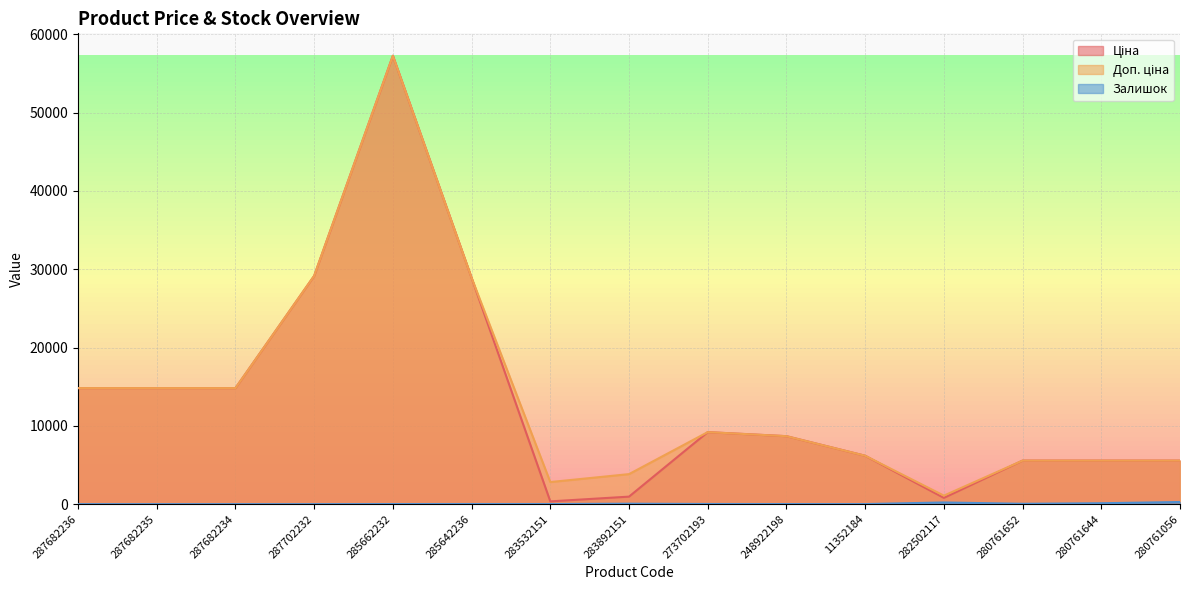

True or false: Ціна has a value of 1253.4 at 283892151.

False